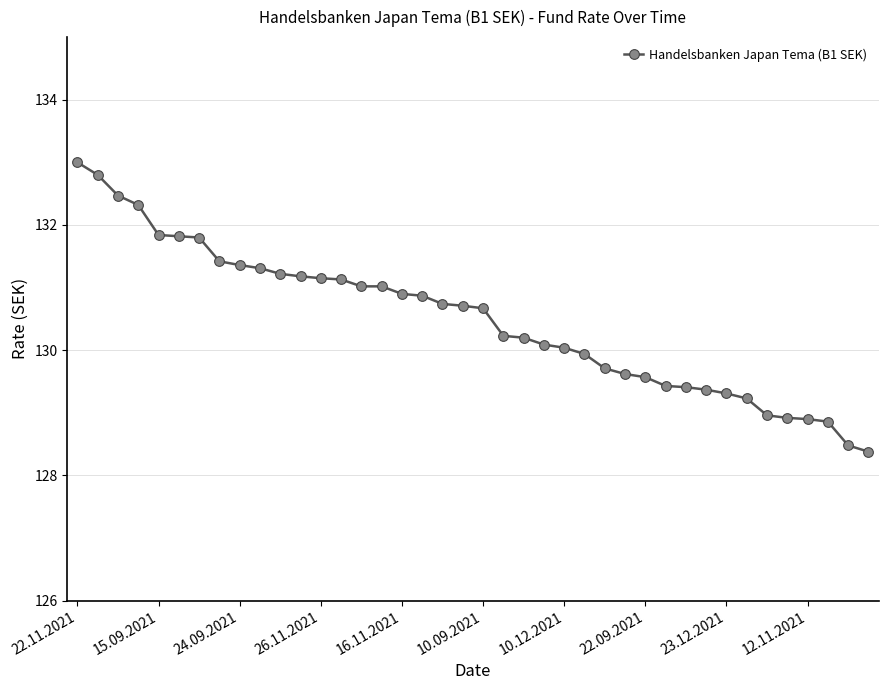

What is the greatest value displayed?

133.0